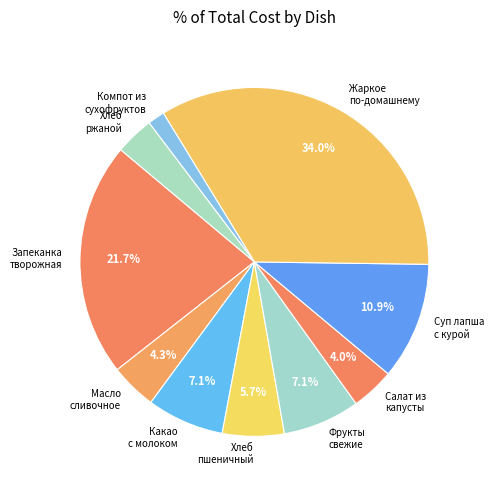

How many segments does this pie chart have?

10